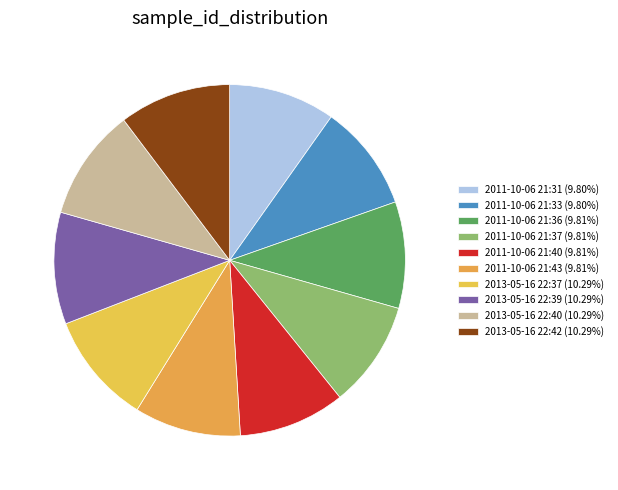

How many segments does this pie chart have?

10